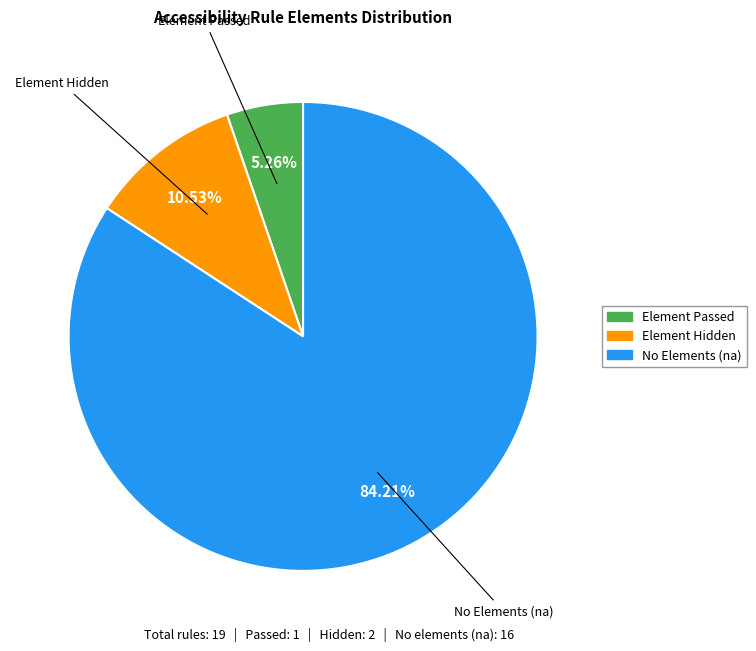

Is there a majority slice in this chart?

Yes